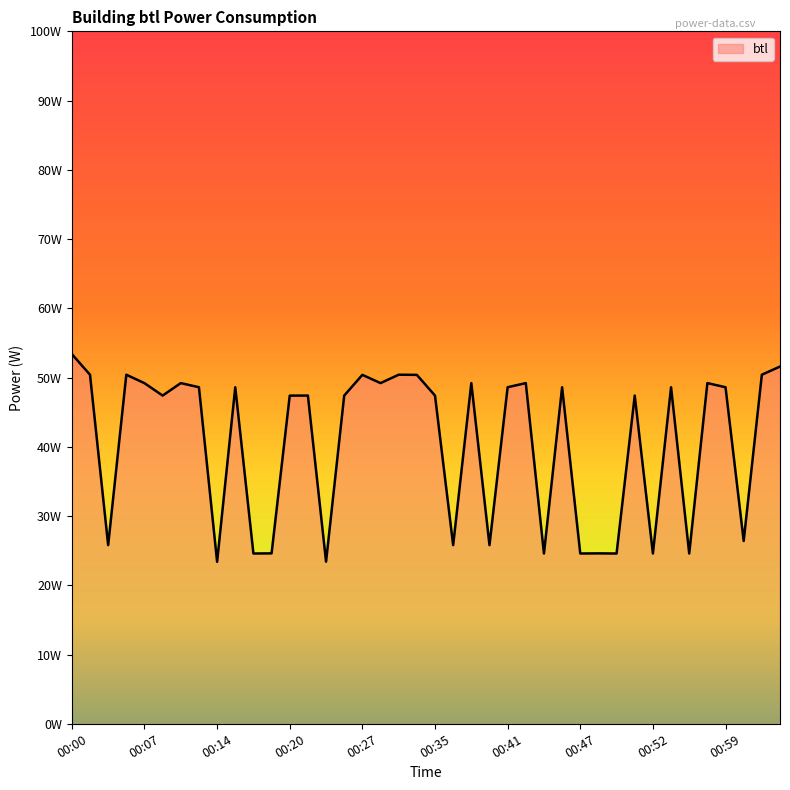

Reading left to right, list all the values displayed in this chart.

00:00=53.4	00:02=50.4	00:03=25.8	00:05=50.4	00:07=49.2	00:09=47.4	00:11=49.2	00:13=48.6	00:14=23.4	00:16=48.6	00:17=24.6	00:18=24.6	00:20=47.4	00:22=47.4	00:23=23.4	00:25=47.4	00:27=50.4	00:29=49.2	00:31=50.4	00:33=50.4	00:35=47.4	00:36=25.8	00:38=49.2	00:39=25.8	00:41=48.6	00:43=49.2	00:44=24.6	00:46=48.6	00:47=24.6	00:48=24.6	00:49=24.6	00:51=47.4	00:52=24.6	00:54=48.6	00:55=24.6	00:57=49.2	00:59=48.6	01:00=26.4	01:02=50.4	01:04=51.6